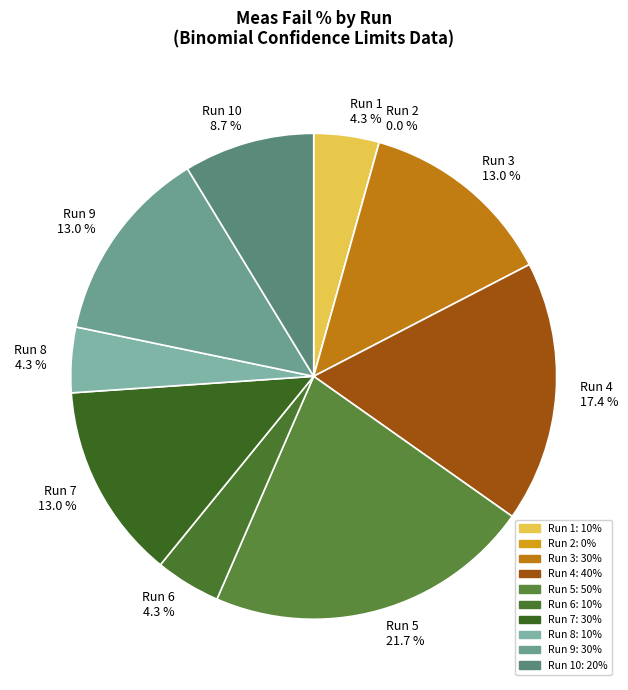

To the nearest percent, what portion does Run 6 represent?

4%